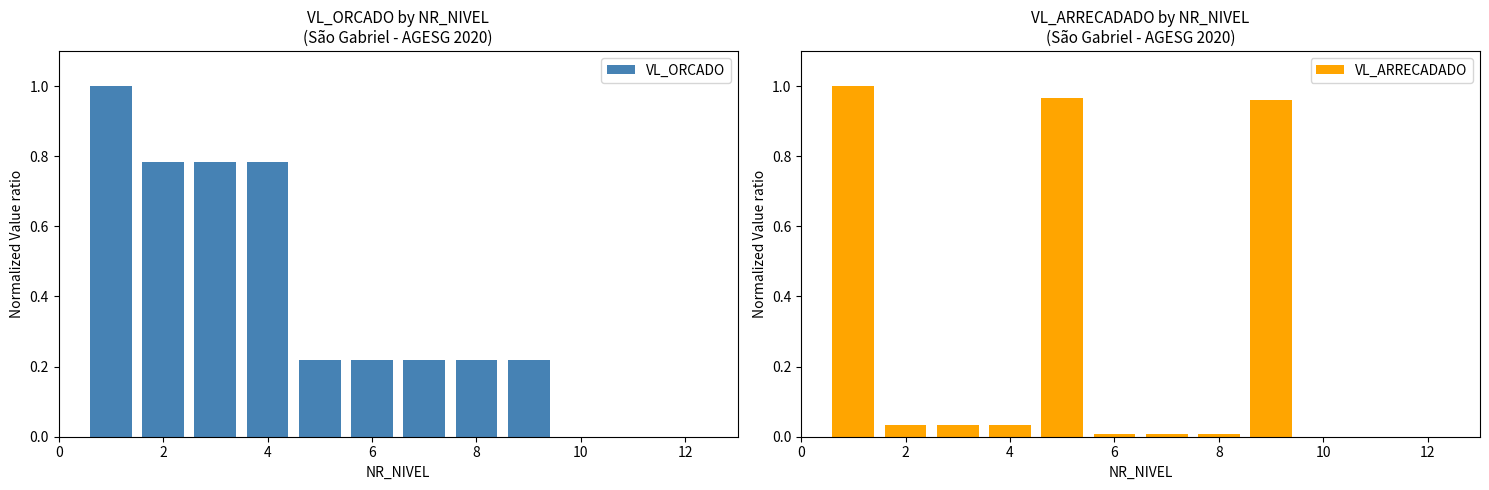

Count the number of categories in the chart.

11